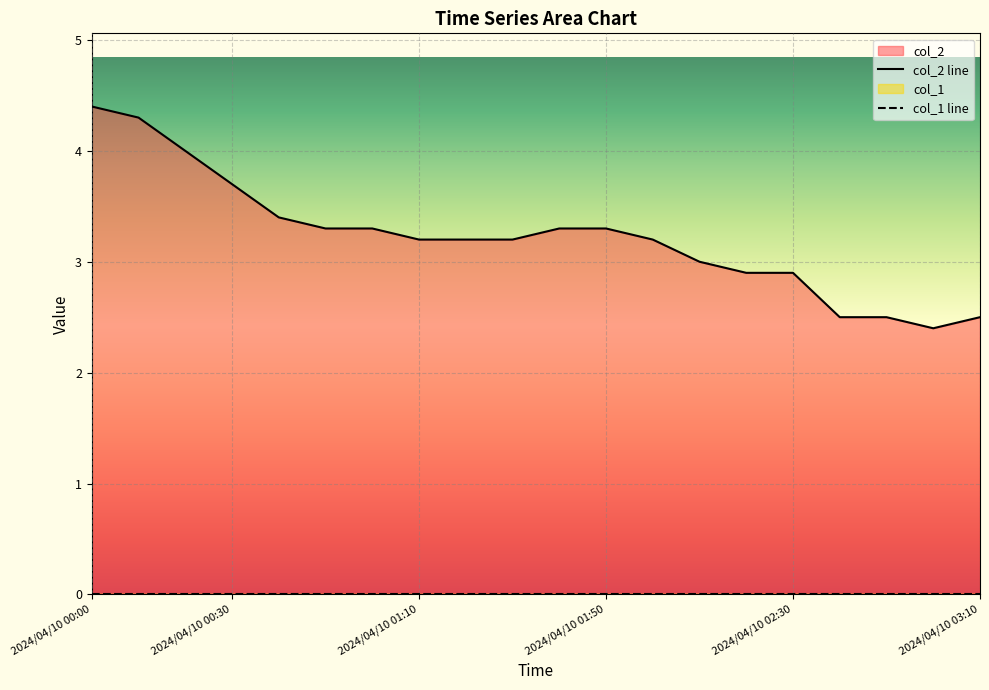

The value at 2024/04/10 01:20 is 1.8. True or false?

False